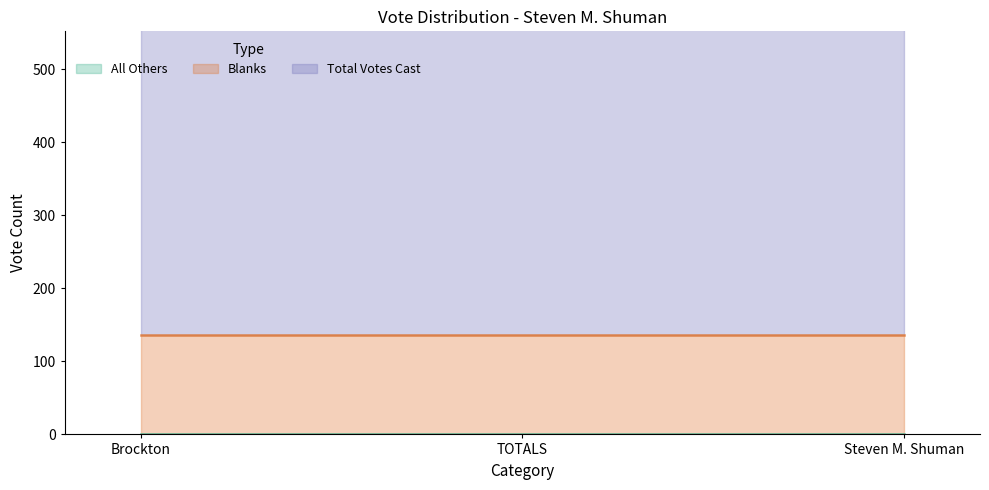

Which series has the largest total across all categories?

Total Votes Cast